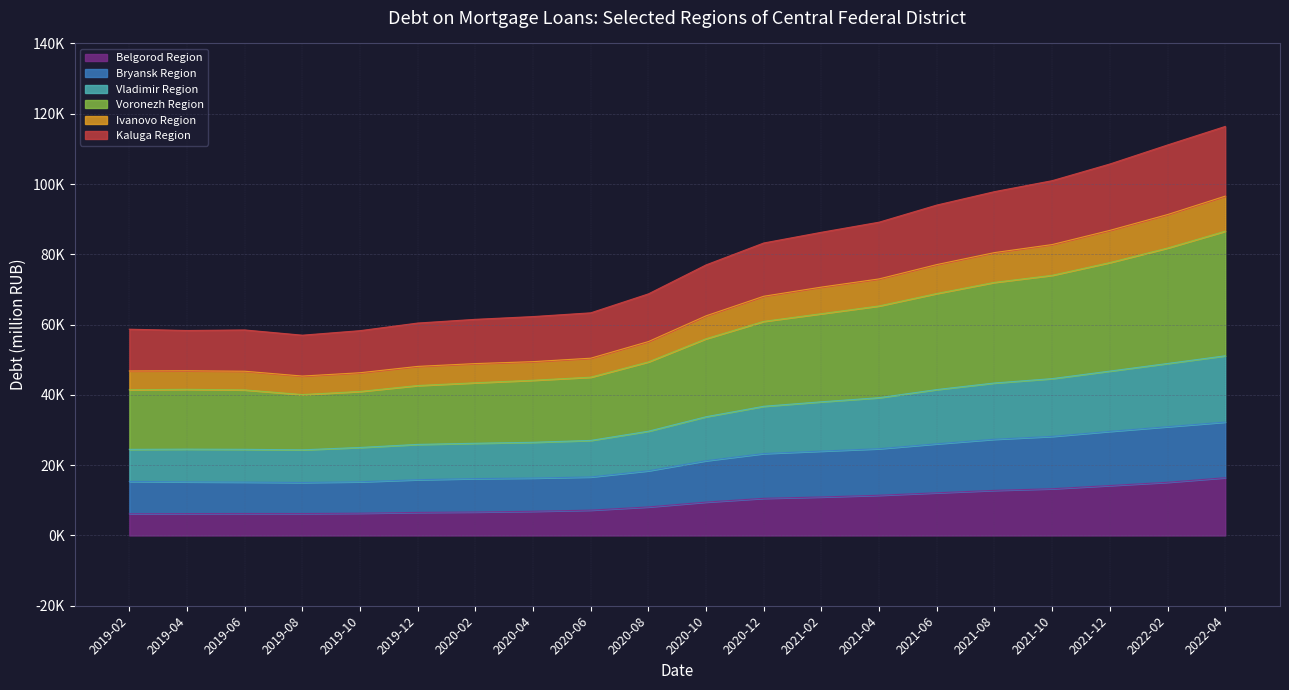

True or false: Kaluga Region and Vladimir Region intersect in this chart.

False